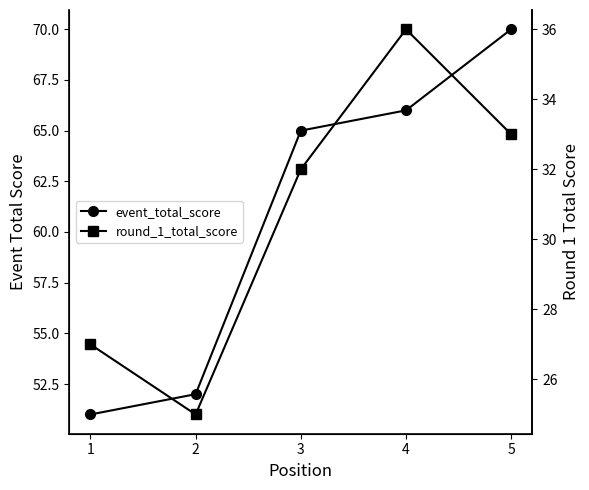

What is the total value across all series at 3?

97